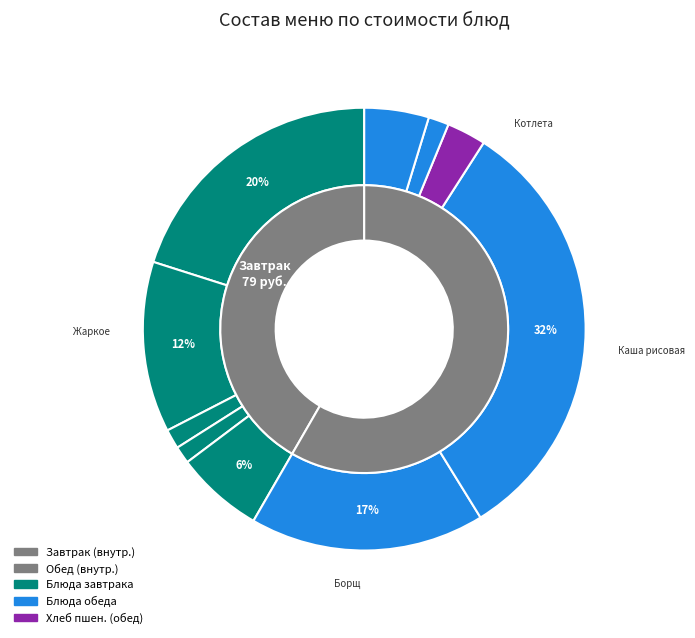

Which slice is the smallest?

ХЛЕБ РЖ.-ПШЕНИЧНЫЙ (завтрак)